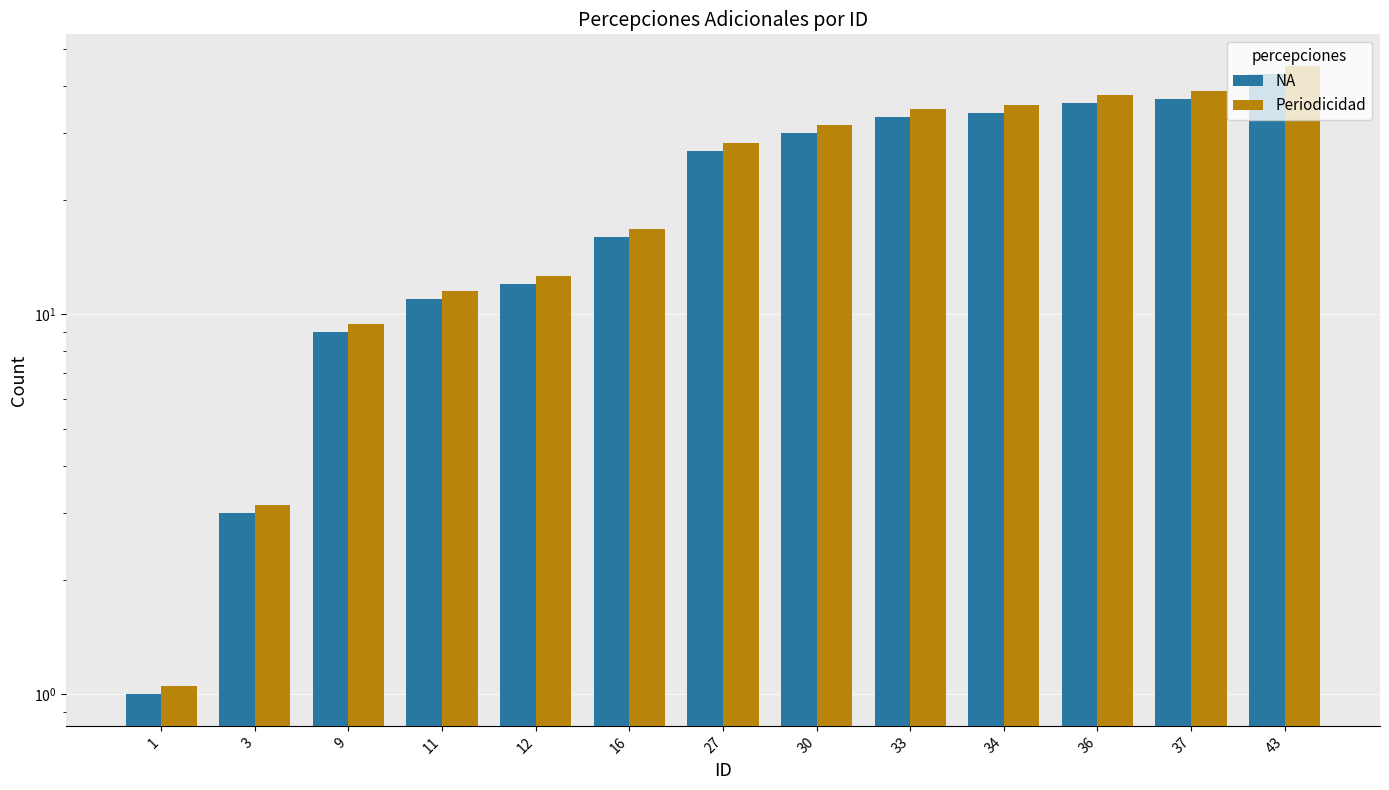

What is the minimum value shown in the chart?

1.0